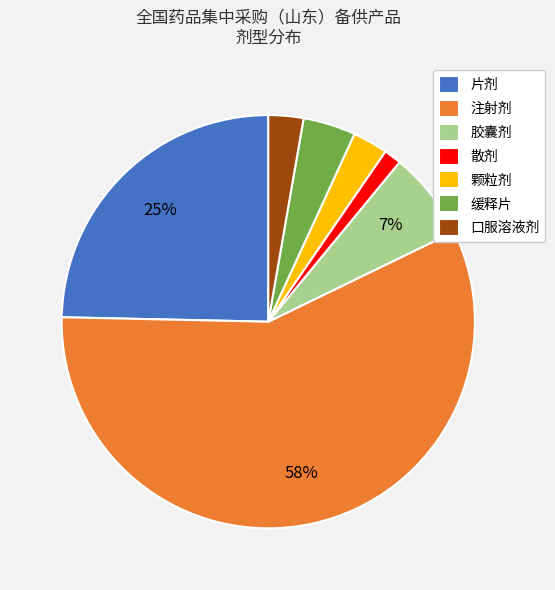

Does any single category account for the majority?

Yes